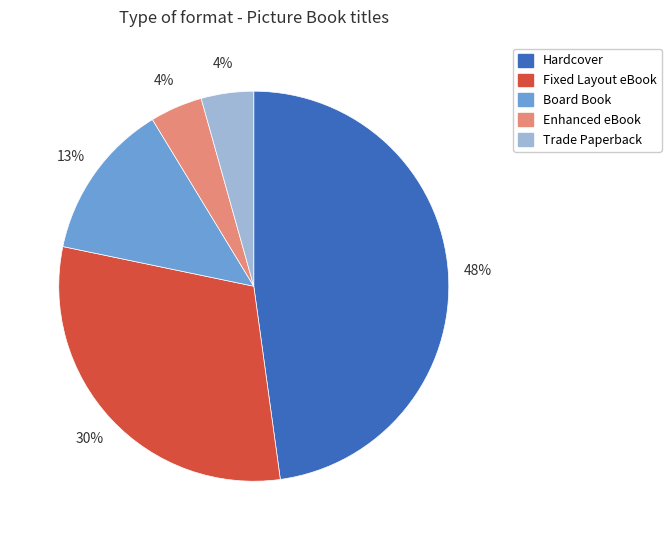

True or false: Enhanced eBook accounts for 4% of the total.

True